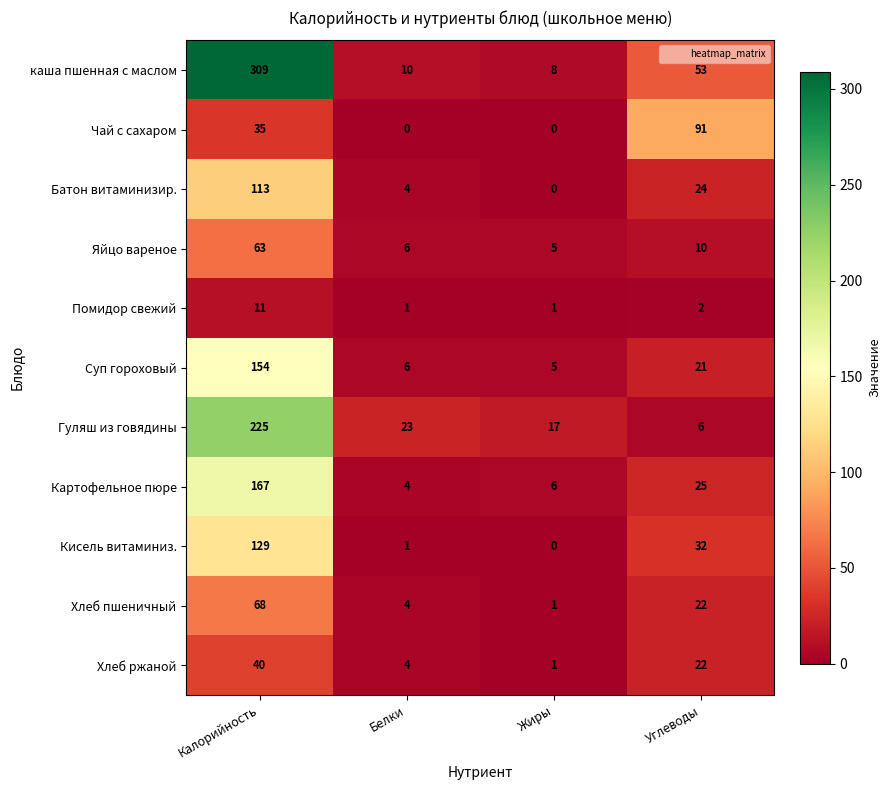

Which category has the highest value across all series?

Калорийность